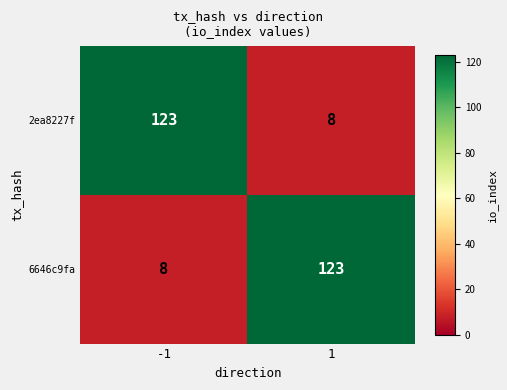

What is the total value across all series at -1?

131